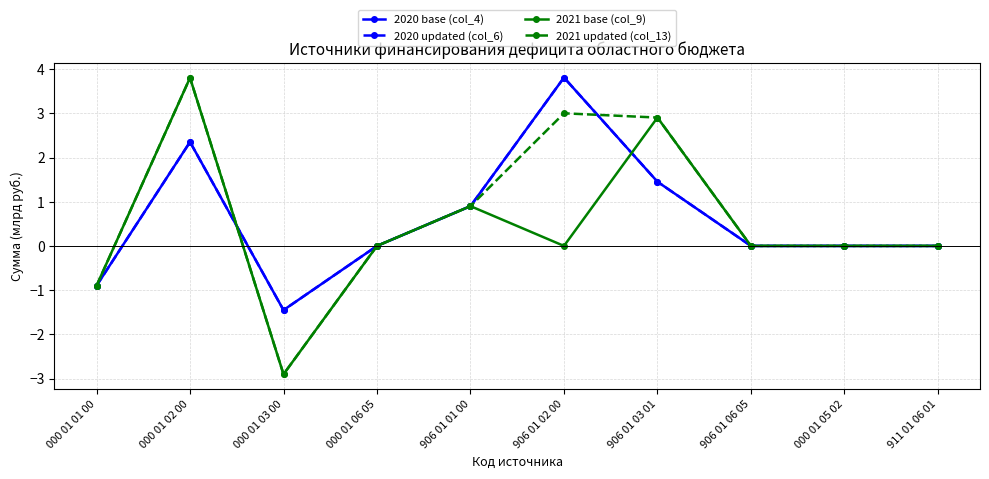

How many lines are shown in the chart?

4